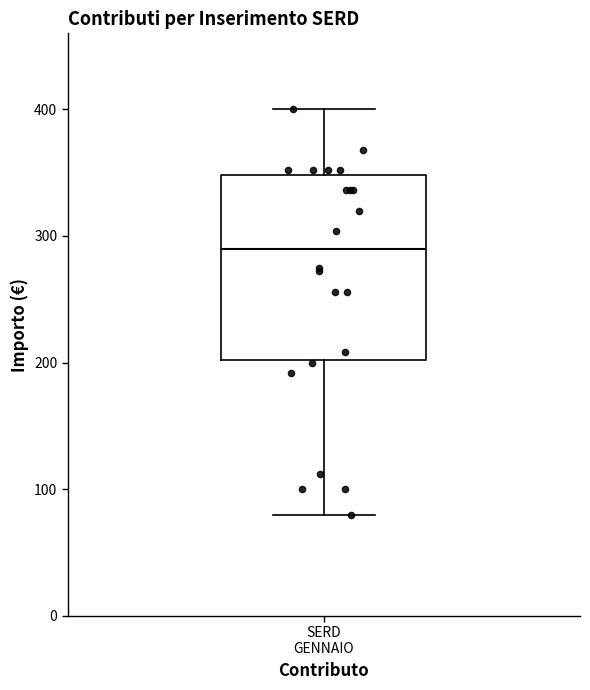

Read this box plot against the y-axis: the position of the median line, the range covered by the box, and the ends of both whiskers. The values are not printed on the chart, so give them approximately, as read against the axis.

median 290, box 200 to 350, whiskers 80 to 400